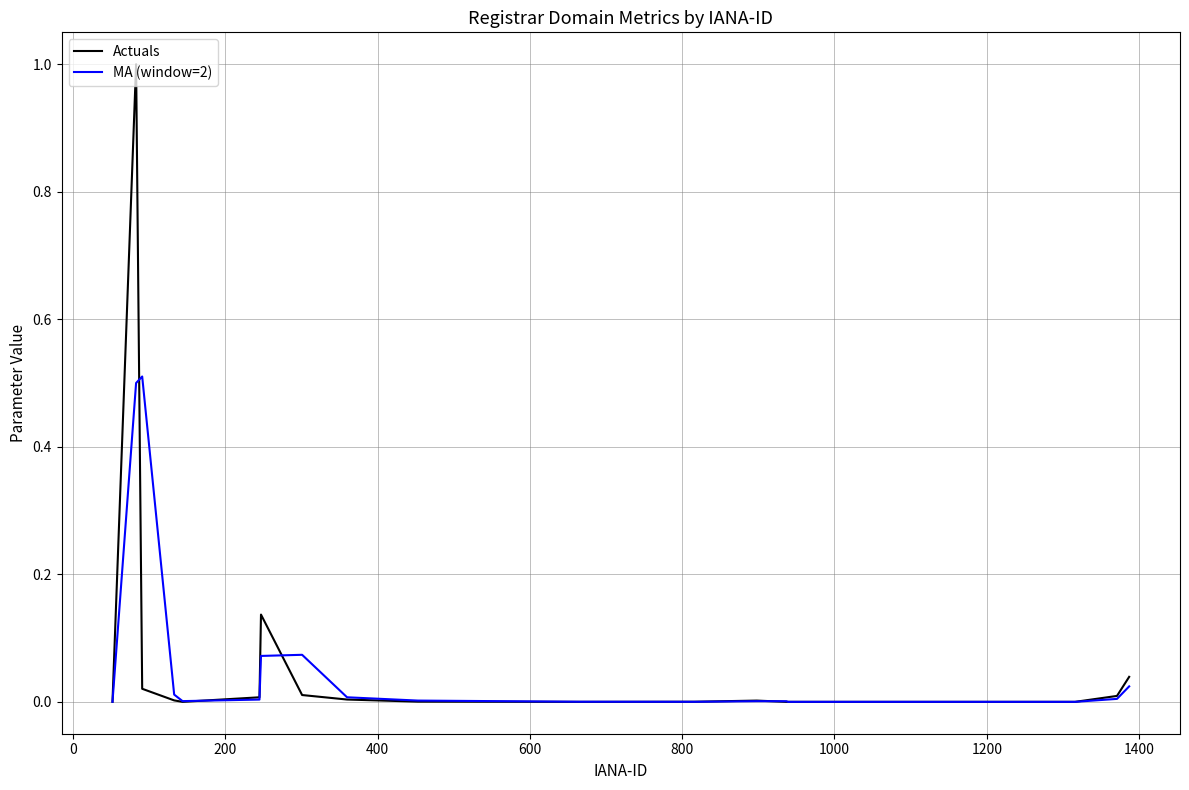

Which series has the widest spread of values?

Actuals